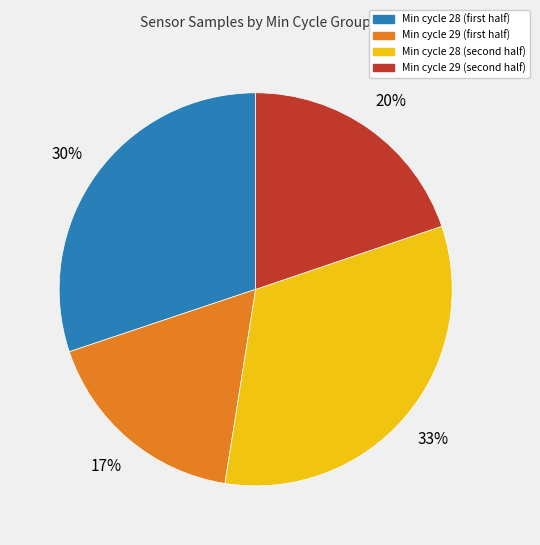

Is there a majority slice in this chart?

No